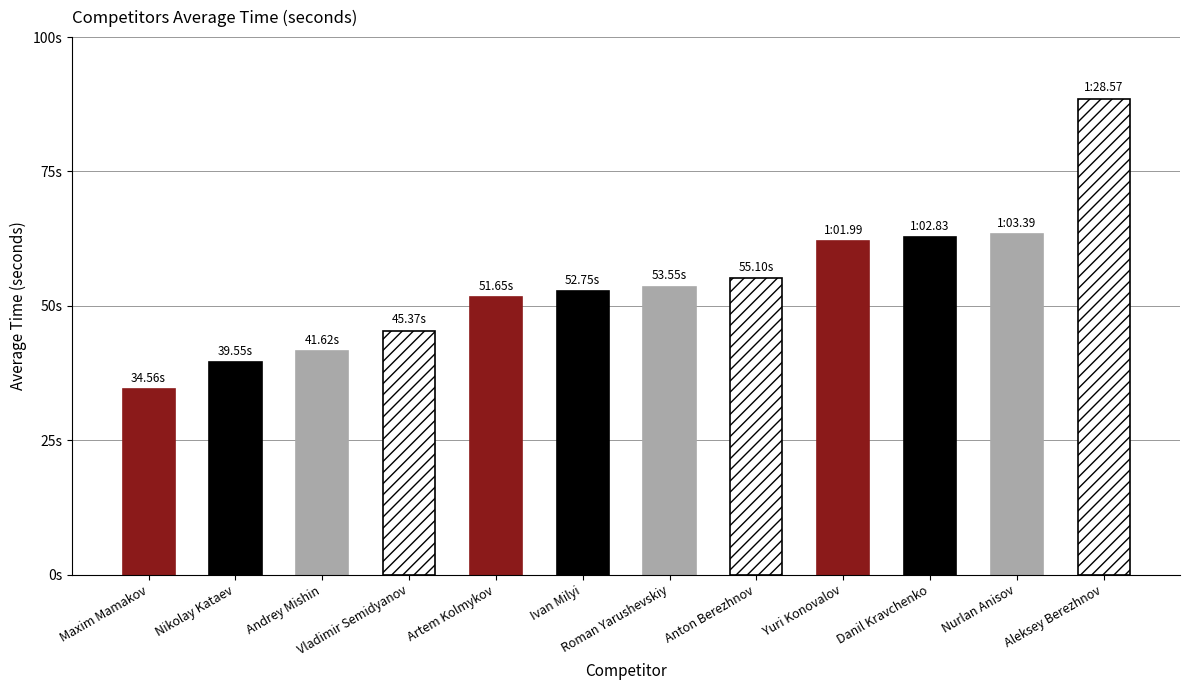

The chart shows a value of 41.6 at Andrey Mishin. True or false?

True